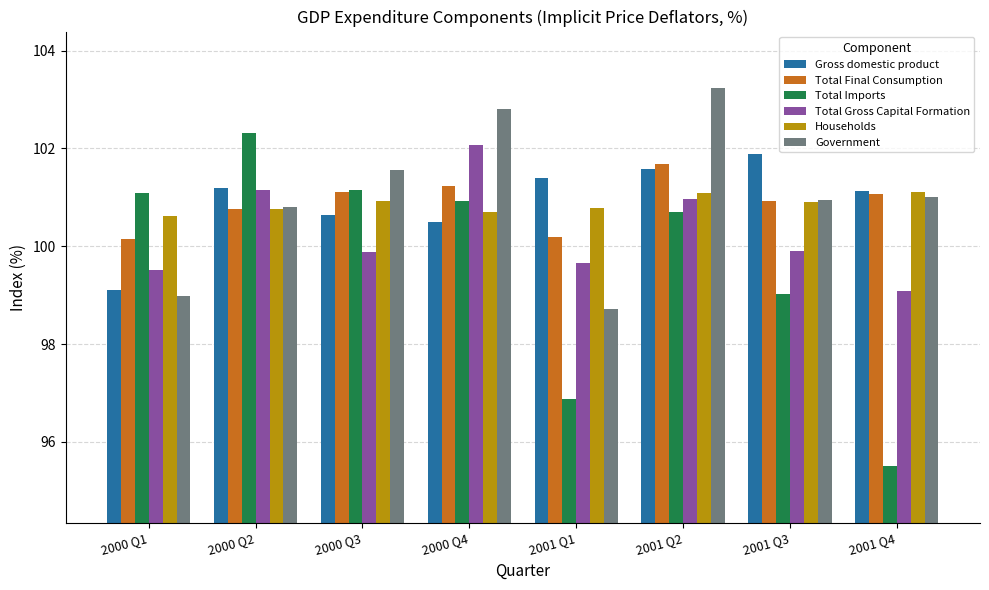

How many distinct data groups are displayed?

6